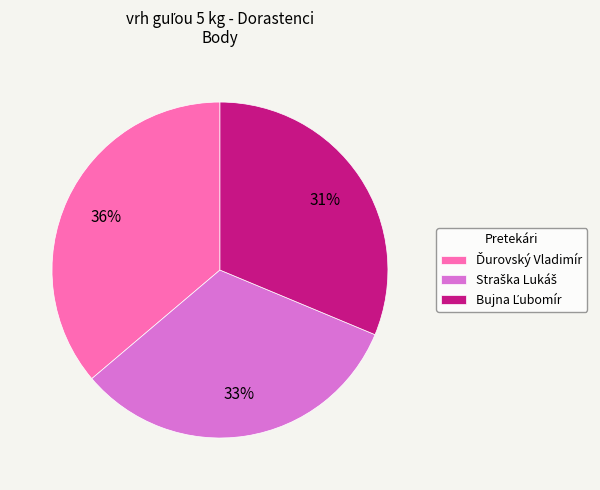

Is there any slice that represents more than half of the pie?

No